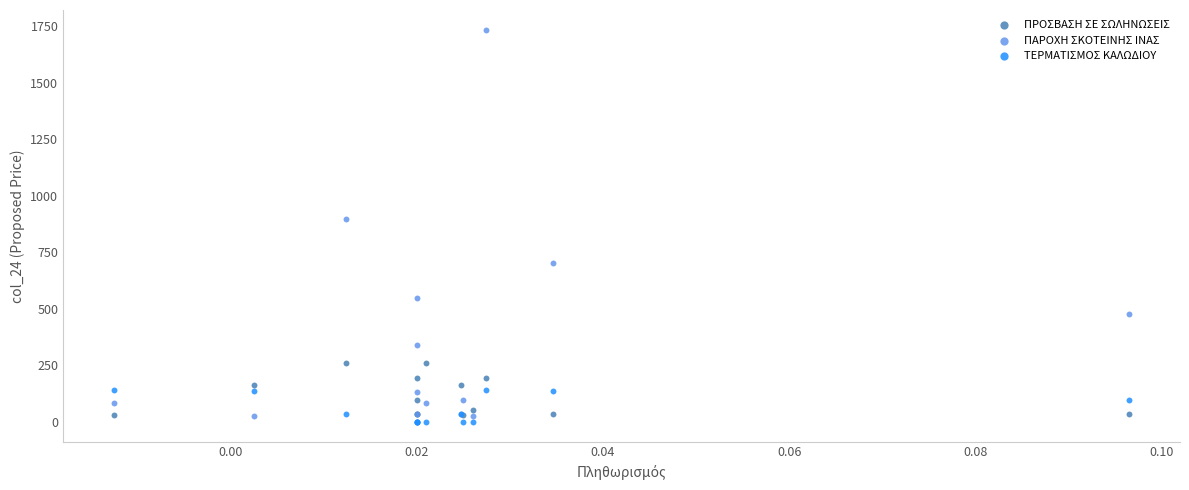

Which series has the largest Y range (max minus min)?

ΠΑΡΟΧΗ ΣΚΟΤΕΙΝΗΣ ΙΝΑΣ